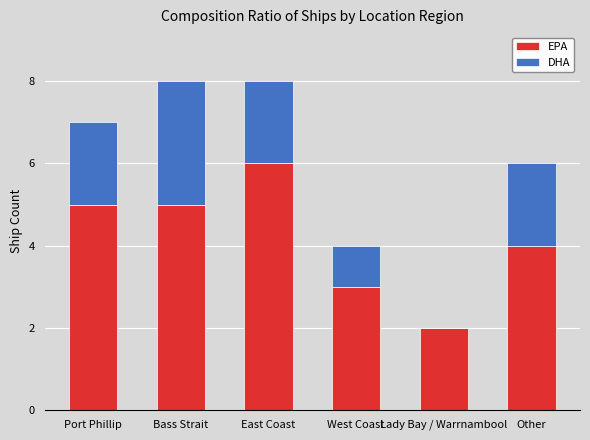

The value of EPA at West Coast is 3. True or false?

True